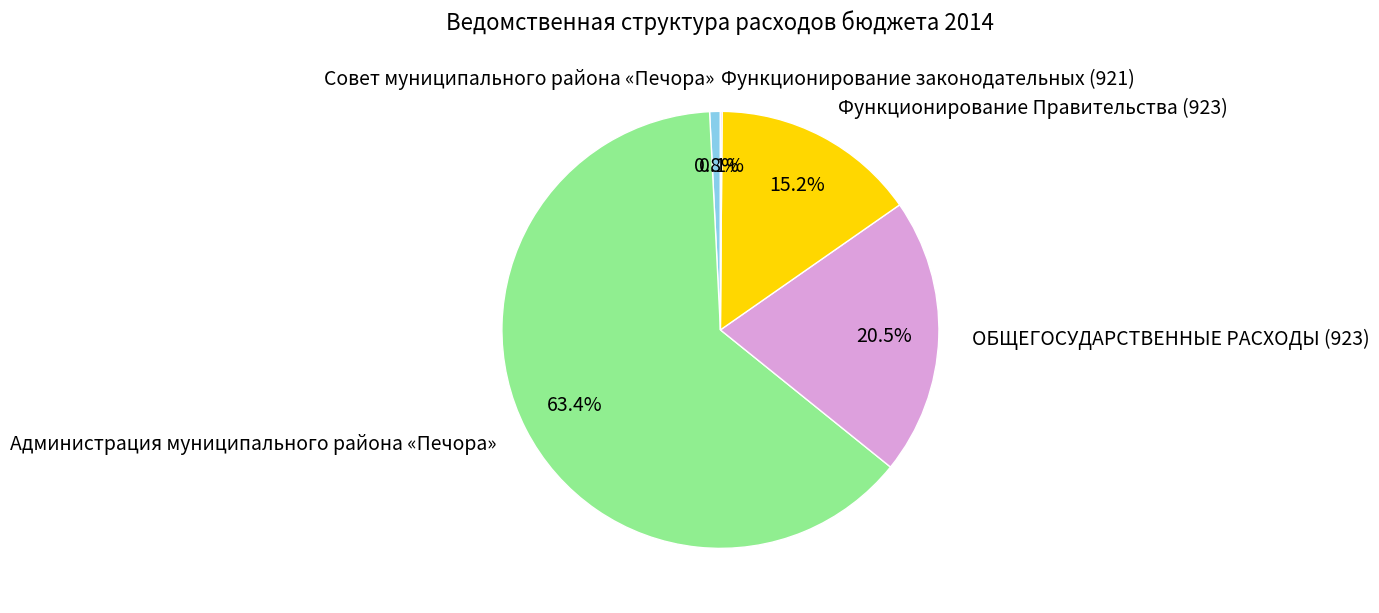

Which has a higher value, ОБЩЕГОСУДАРСТВЕННЫЕ РАСХОДЫ (923) or Администрация муниципального района «Печора»?

Администрация муниципального района «Печора»